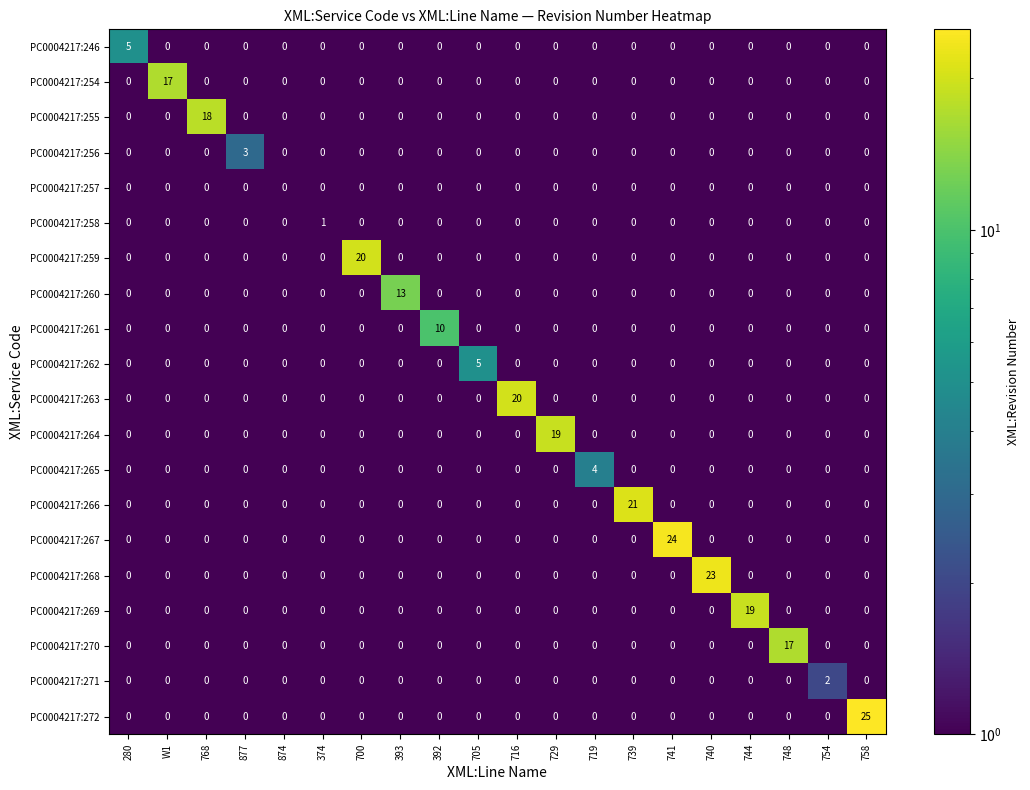

At which category is the sum across all series the highest?

758